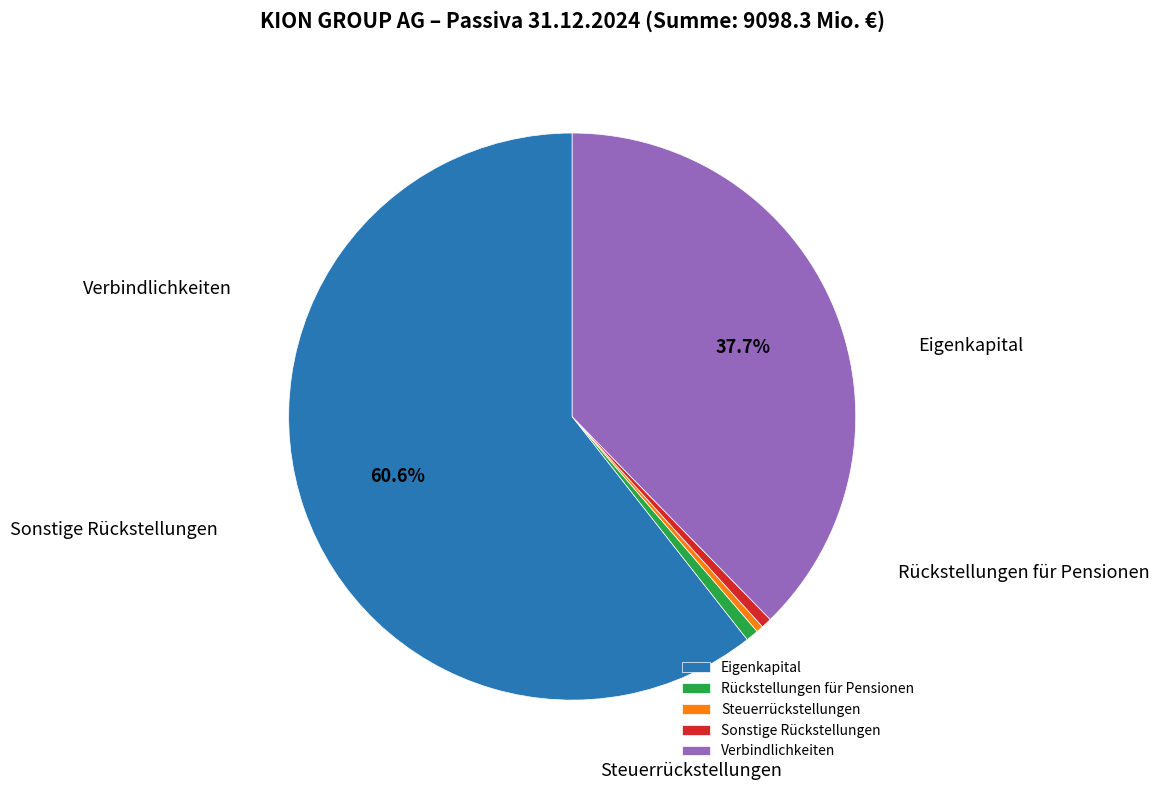

Rank the categories by value from lowest to highest.

Steuerrückstellungen, Sonstige Rückstellungen, Rückstellungen für Pensionen, Verbindlichkeiten, Eigenkapital